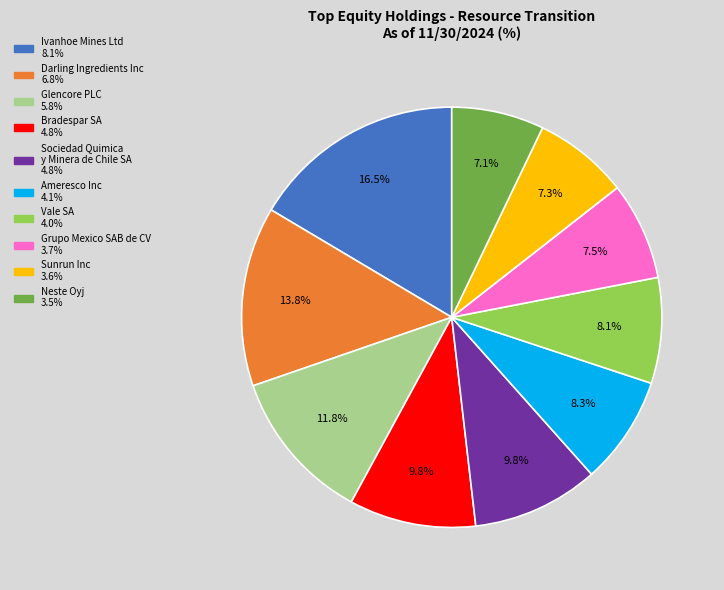

Combined, do Neste Oyj and Ivanhoe Mines Ltd account for over 50%?

No